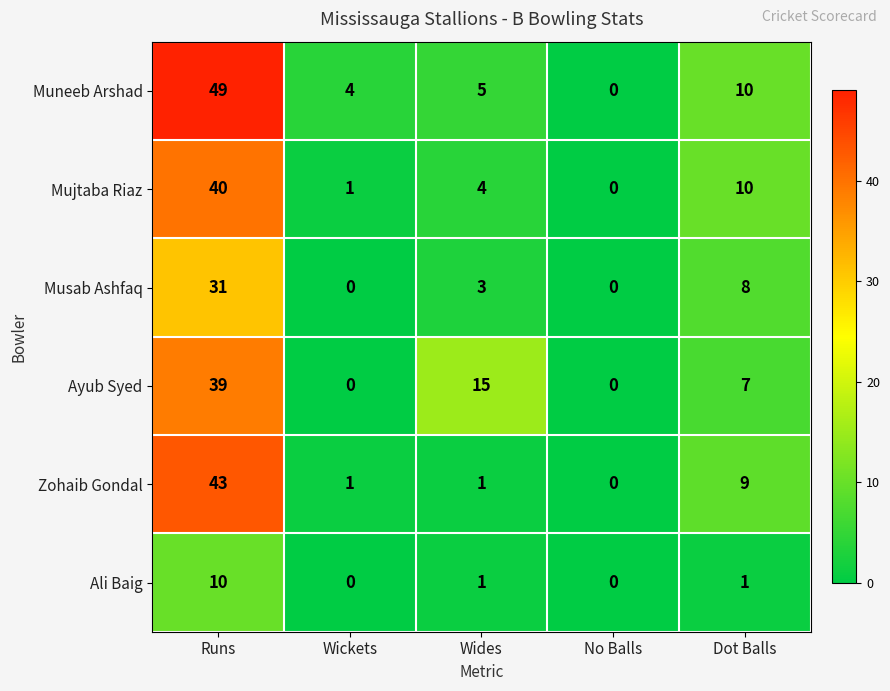

Which series has the largest total across all categories?

Muneeb Arshad